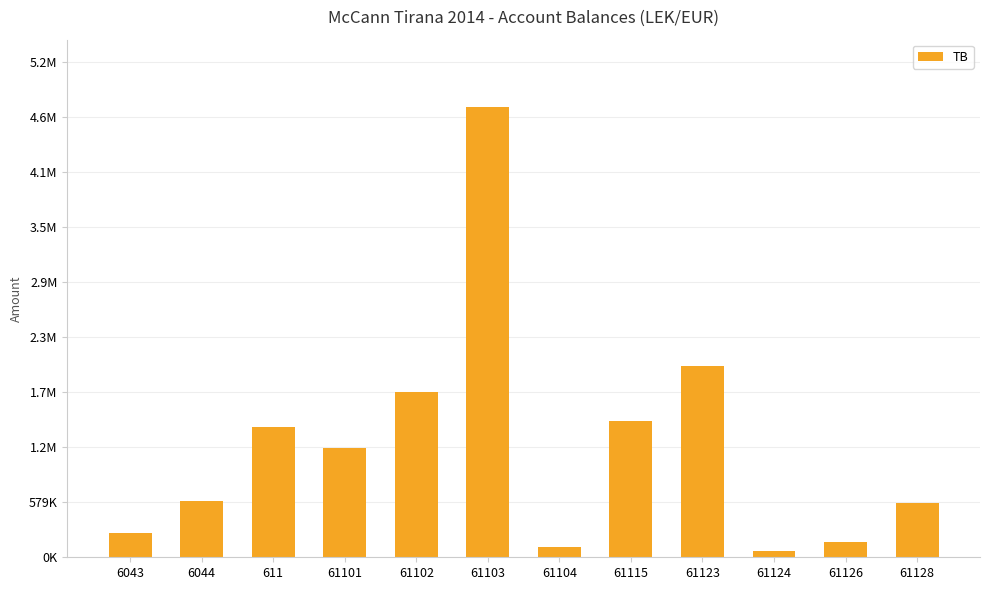

Are the bars horizontal?

No